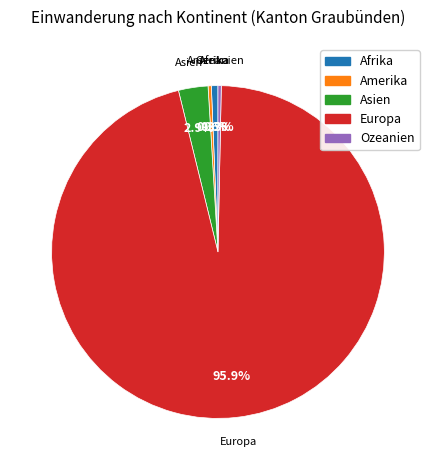

Which category has the biggest portion of the pie?

Europa